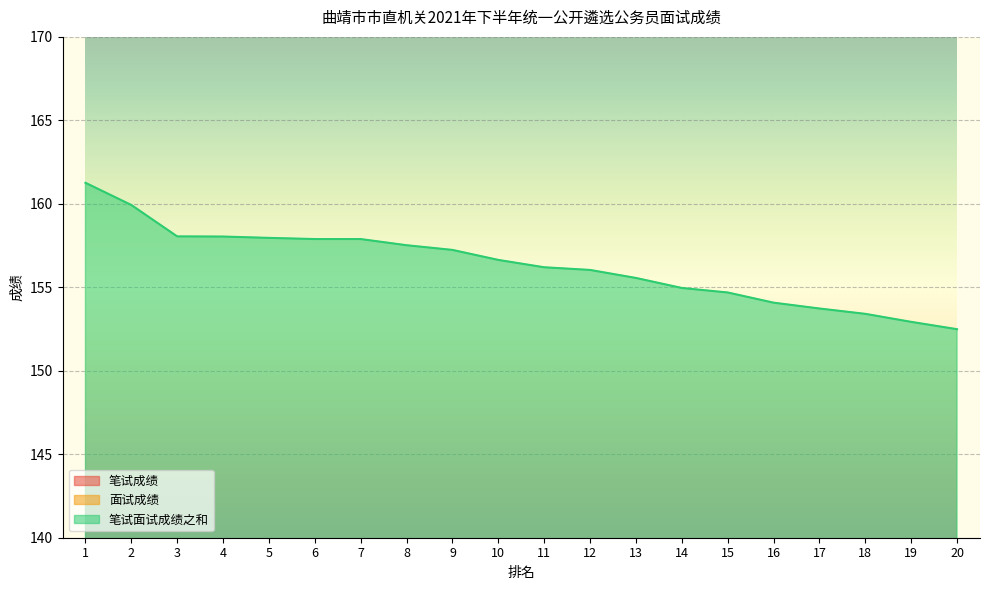

Reading left to right, transcribe all the data shown in this chart.

笔试成绩: 1=70.5	2=74.5	3=72.0	4=71.8	5=72.0	6=74.2	7=69.8	8=70.2	9=70.0	10=71.0	11=72.0	12=68.5	13=71.8	14=70.8	15=67.8	16=66.0	17=67.5	18=68.8	19=67.5	20=67.2
面试成绩: 1=90.8	2=85.4	3=86.0	4=86.3	5=86.0	6=83.6	7=88.1	8=87.3	9=87.2	10=85.6	11=84.2	12=87.5	13=83.8	14=84.2	15=86.9	16=88.1	17=86.2	18=84.7	19=85.4	20=85.2
笔试面试成绩之和: 1=161.3	2=159.9	3=158.1	4=158.0	5=158.0	6=157.9	7=157.9	8=157.5	9=157.2	10=156.6	11=156.2	12=156.0	13=155.6	14=155.0	15=154.7	16=154.1	17=153.7	18=153.4	19=152.9	20=152.5